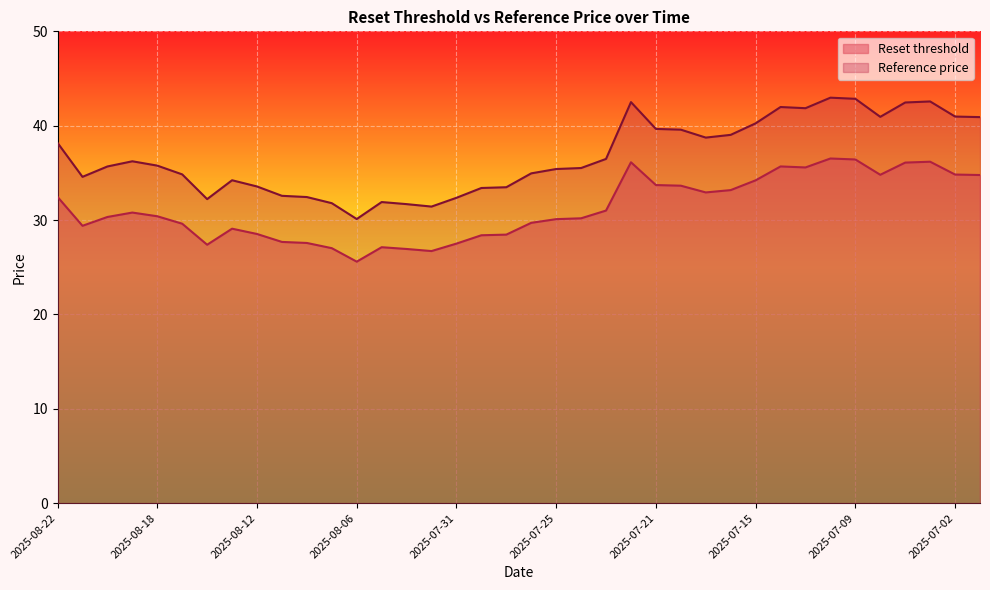

The Reset threshold series shows 27.5 at 2025-07-31. True or false?

True